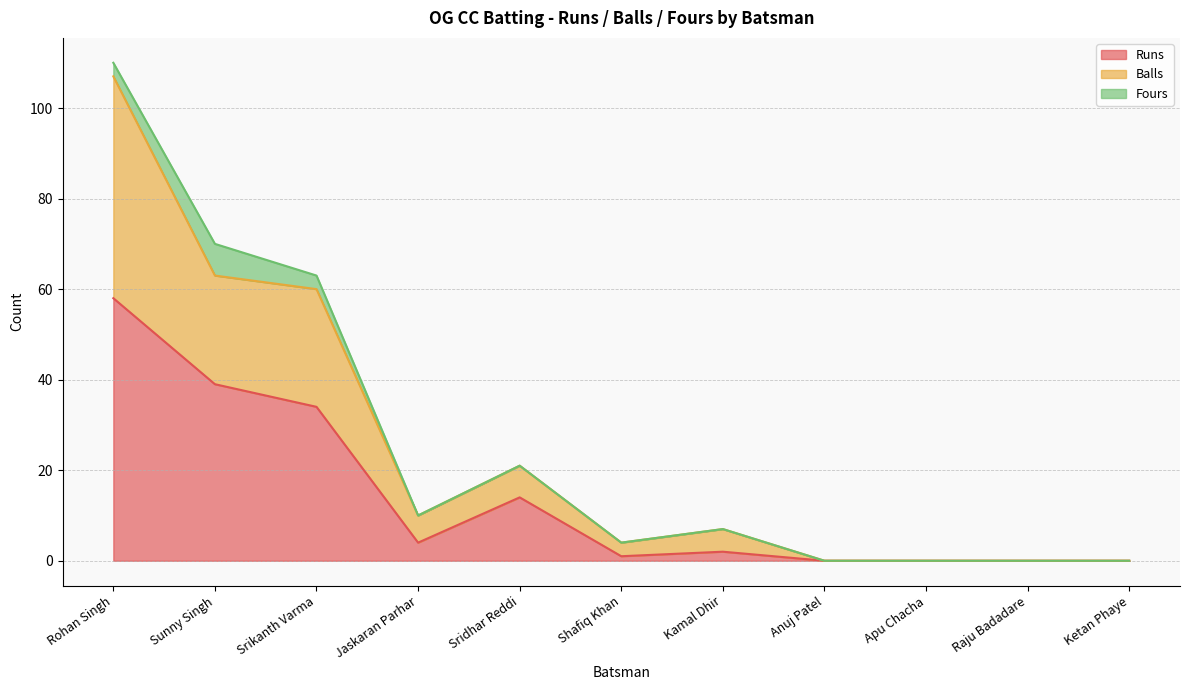

Which has a higher value, Jaskaran Parhar or Apu Chacha?

Jaskaran Parhar